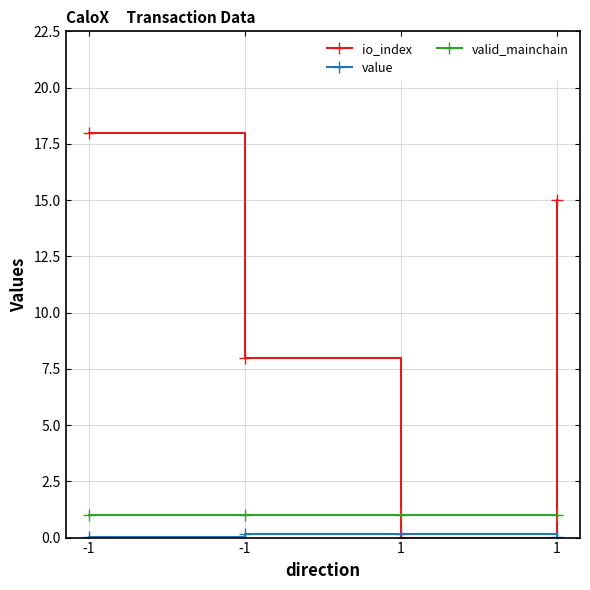

How many lines are shown in the chart?

3